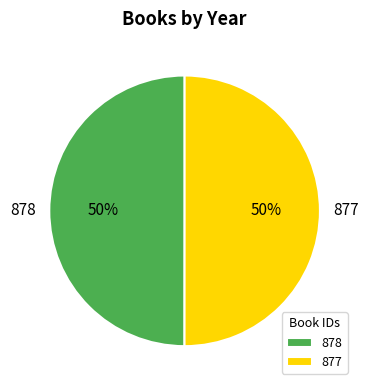

To the nearest percent, what is the average slice percentage?

50%